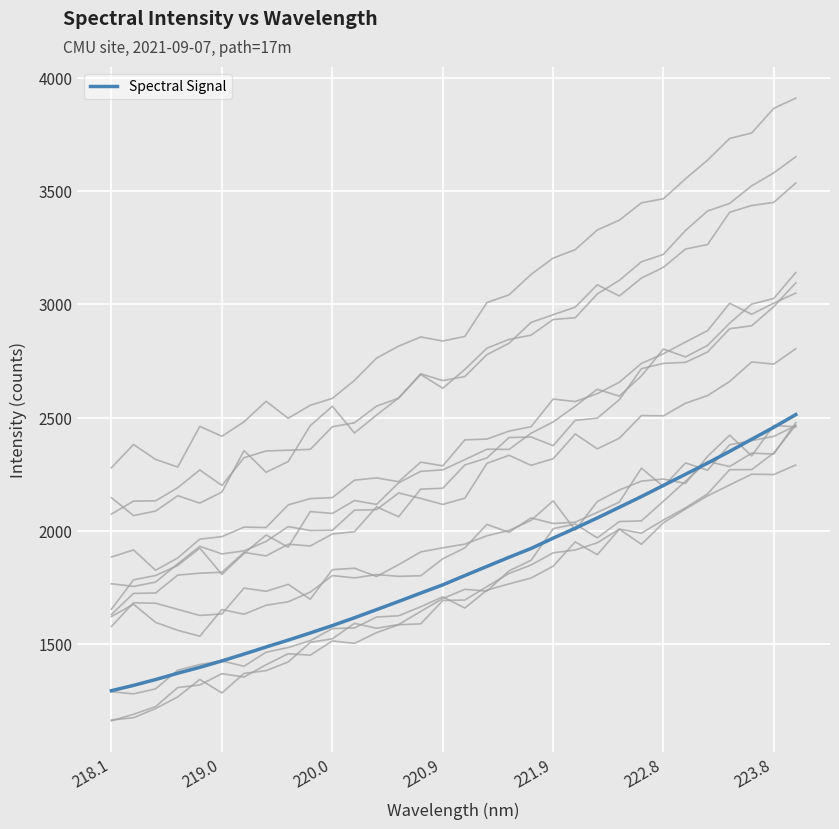

Does the chart display data point markers on the line(s)?

No